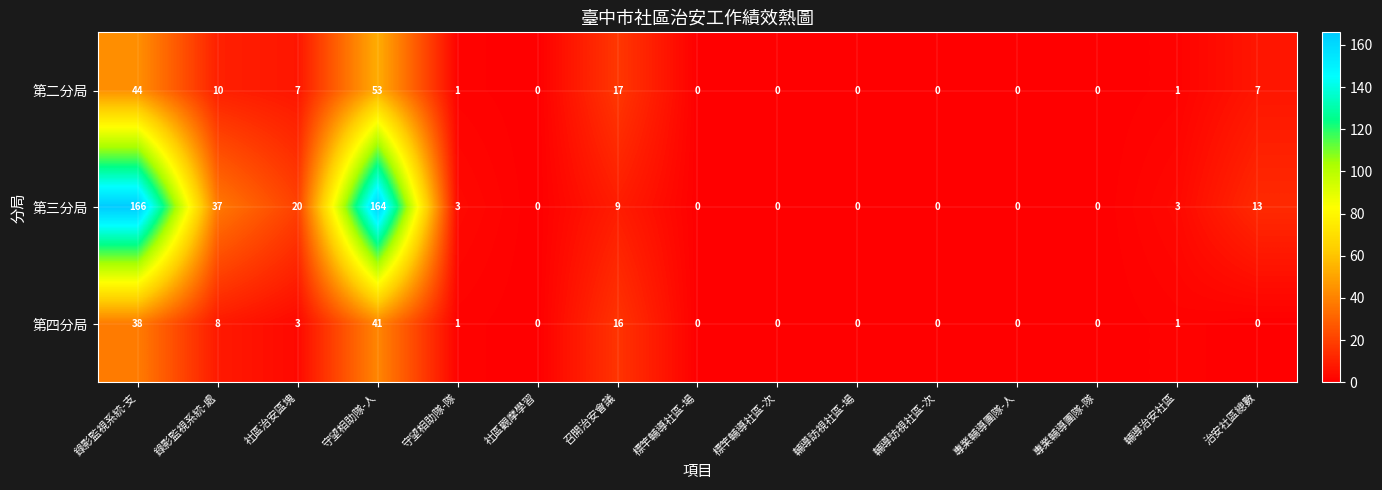

What is the sum of the 第四分局 values at 輔導訪視社區-場 and 守望相助隊-人?

41